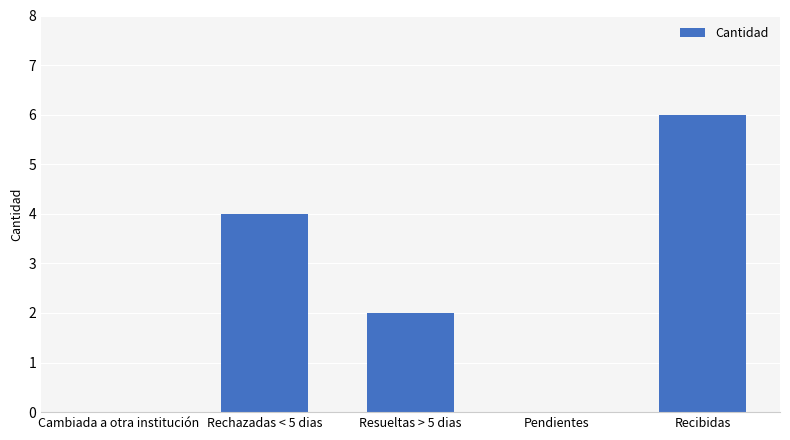

What is the greatest value displayed?

6